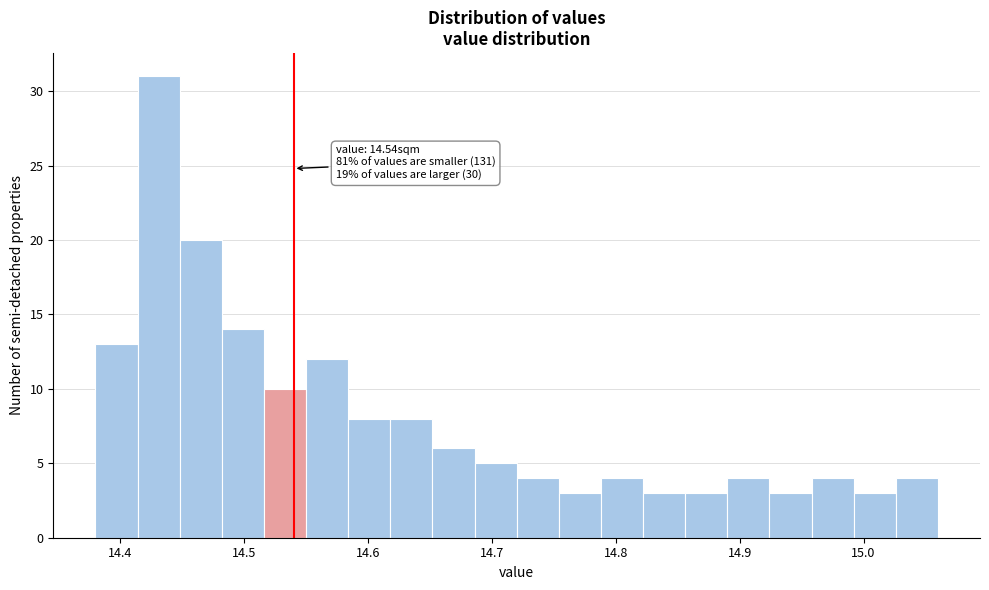

Read against the x-axis, roughly where is the centre of the tallest bar?

14.43